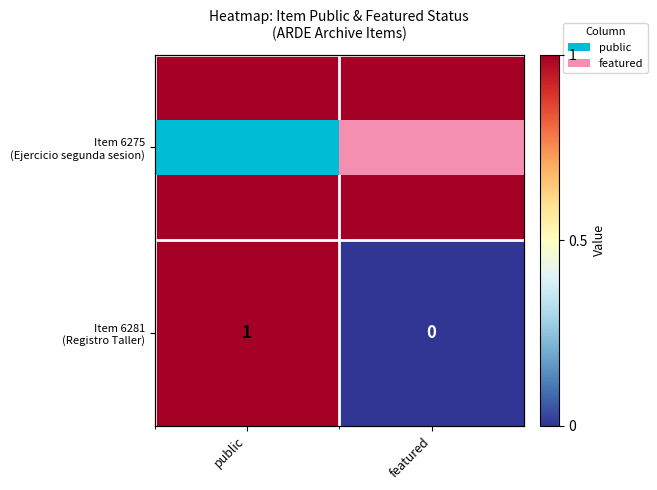

Rank the categories by Item 6275 (Ejercicio segunda sesion) value from lowest to highest.

public, featured